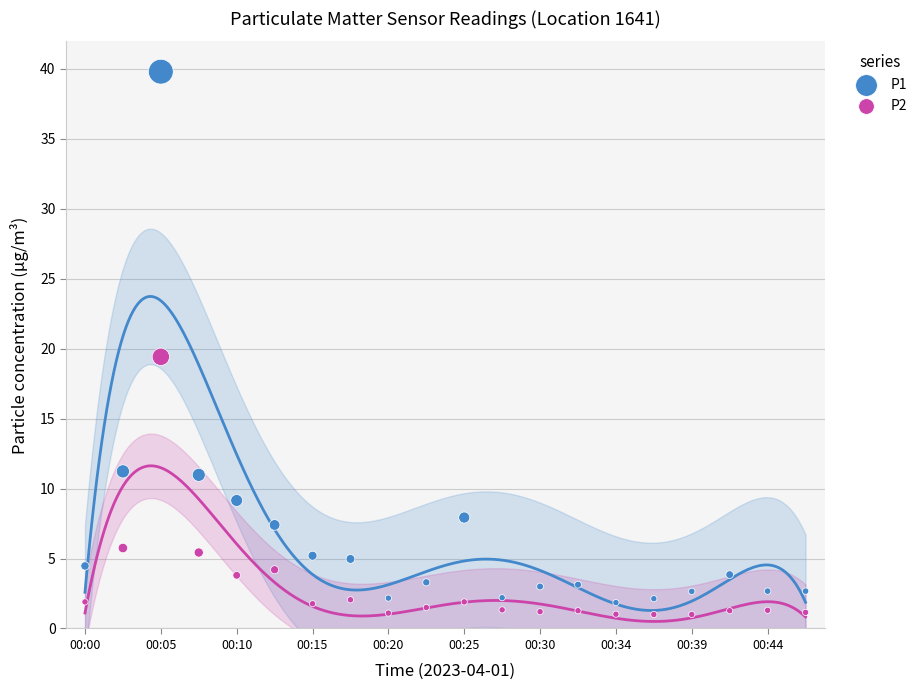

Which series has the largest Y range (max minus min)?

P1